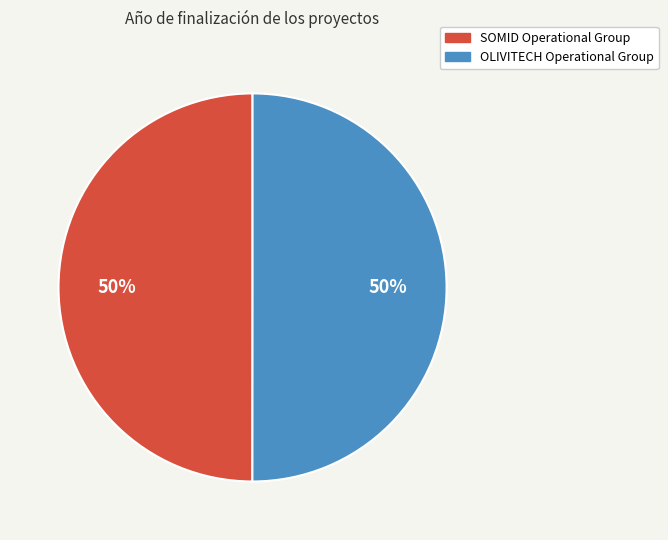

To the nearest percent, what percentage of the pie is OLIVITECH Operational Group?

50%